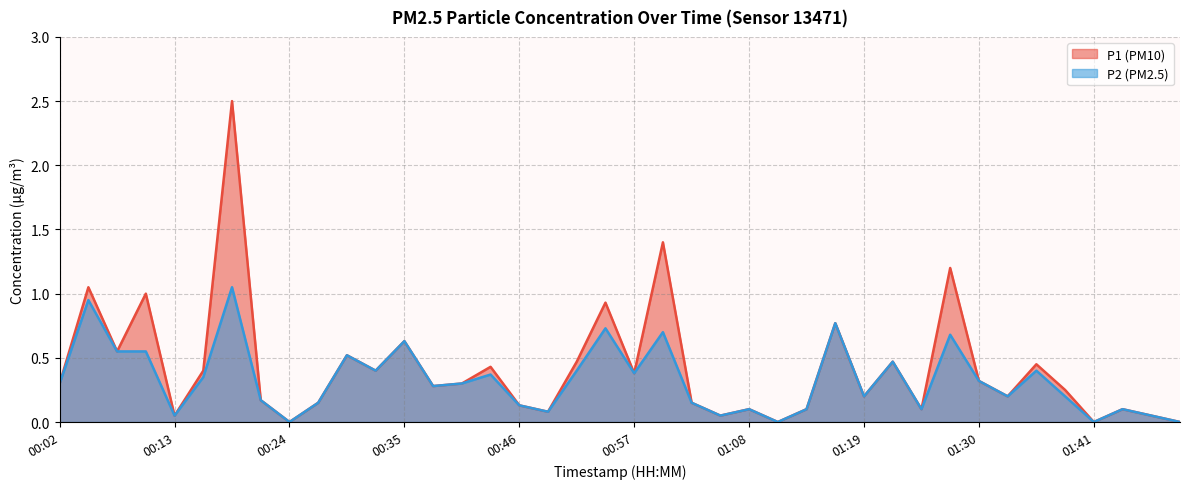

True or false: P1 has more than 2 points higher than both neighbors.

True